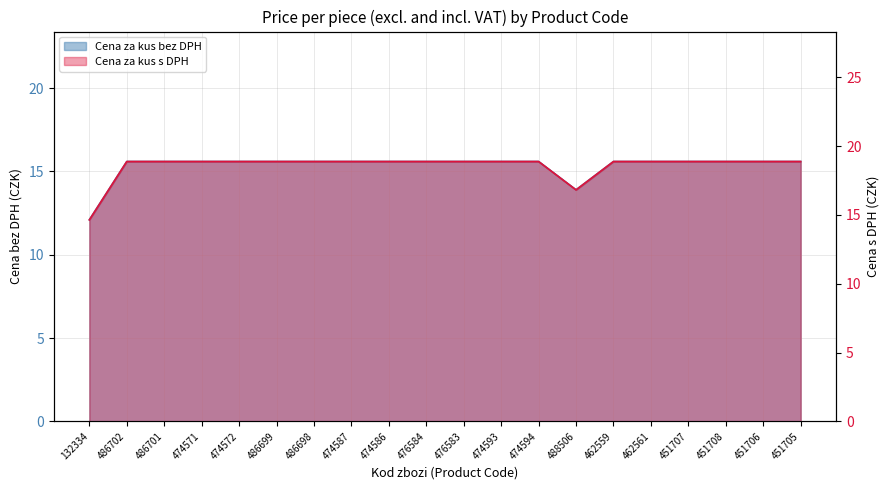

List the labels in order of Cena za kus bez DPH value, smallest first.

132334, 488506, 486702, 486701, 474571, 474572, 486699, 486698, 474587, 474586, 476584, 476583, 474593, 474594, 462559, 462561, 451707, 451708, 451706, 451705